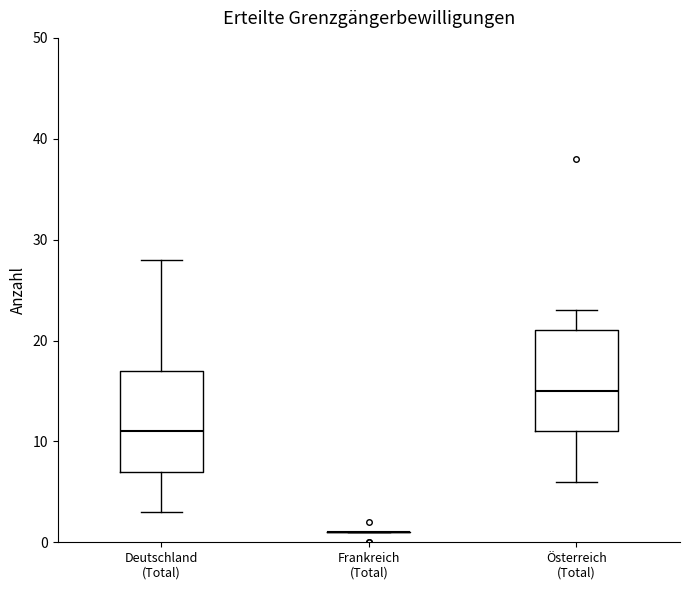

Where does the upper whisker of the box for Österreich (Total) end on the y-axis? The values are not printed on the chart, so give them approximately, as read against the axis.

23